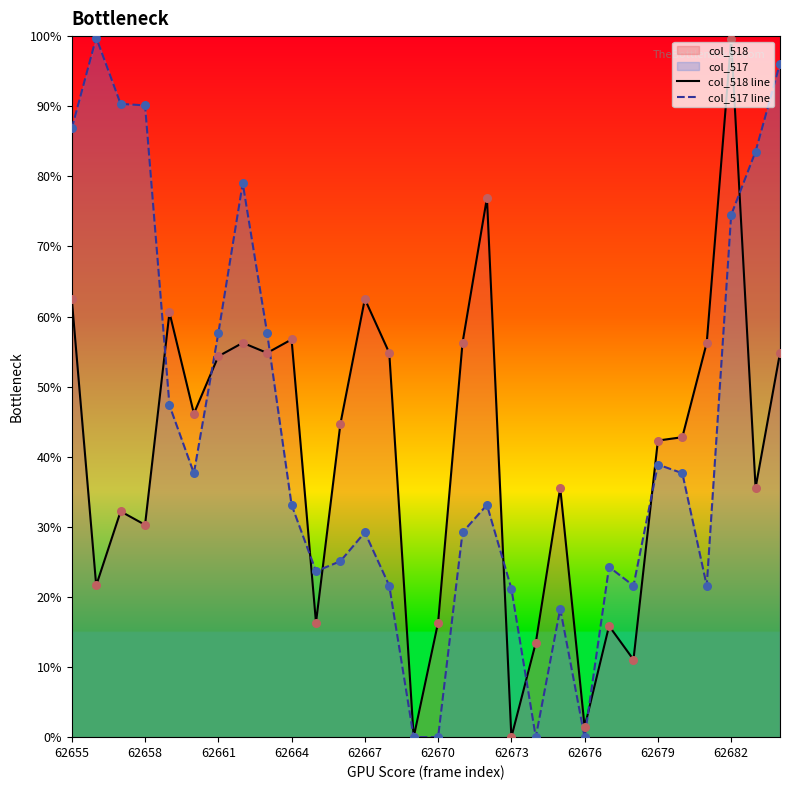

What is the total value across all series at 13?

76.4